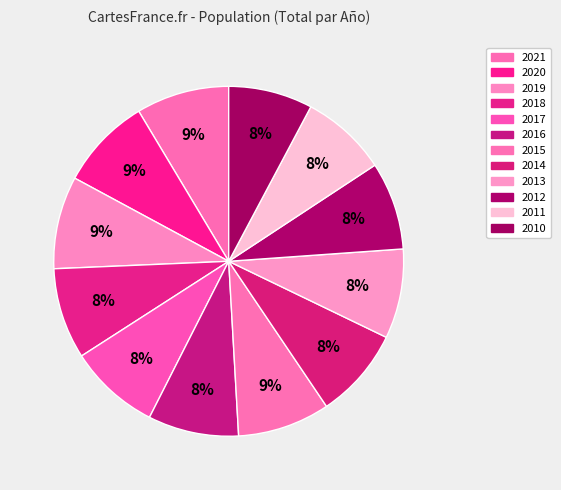

What percentage is the 2016 slice, to the nearest percent?

8%